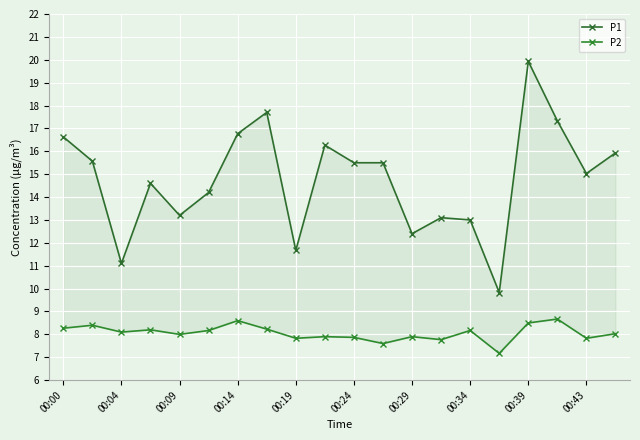

Which series has the widest spread of values?

P1